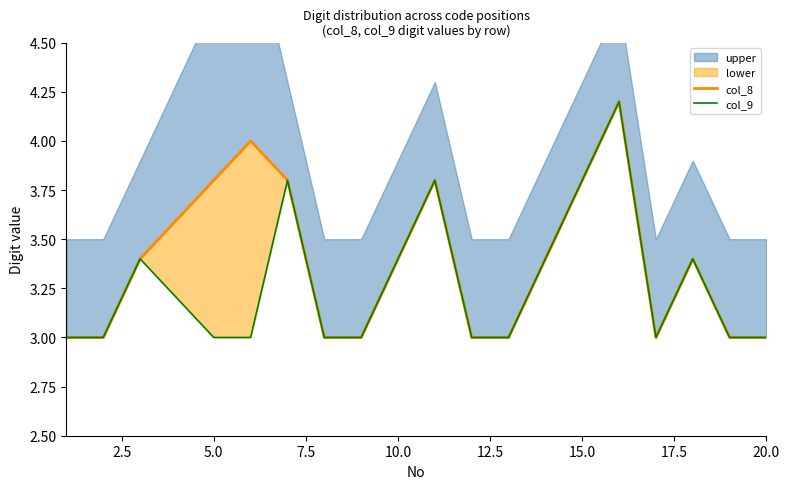

What is the value of the col_9 point at the 20th from the left?

3.0